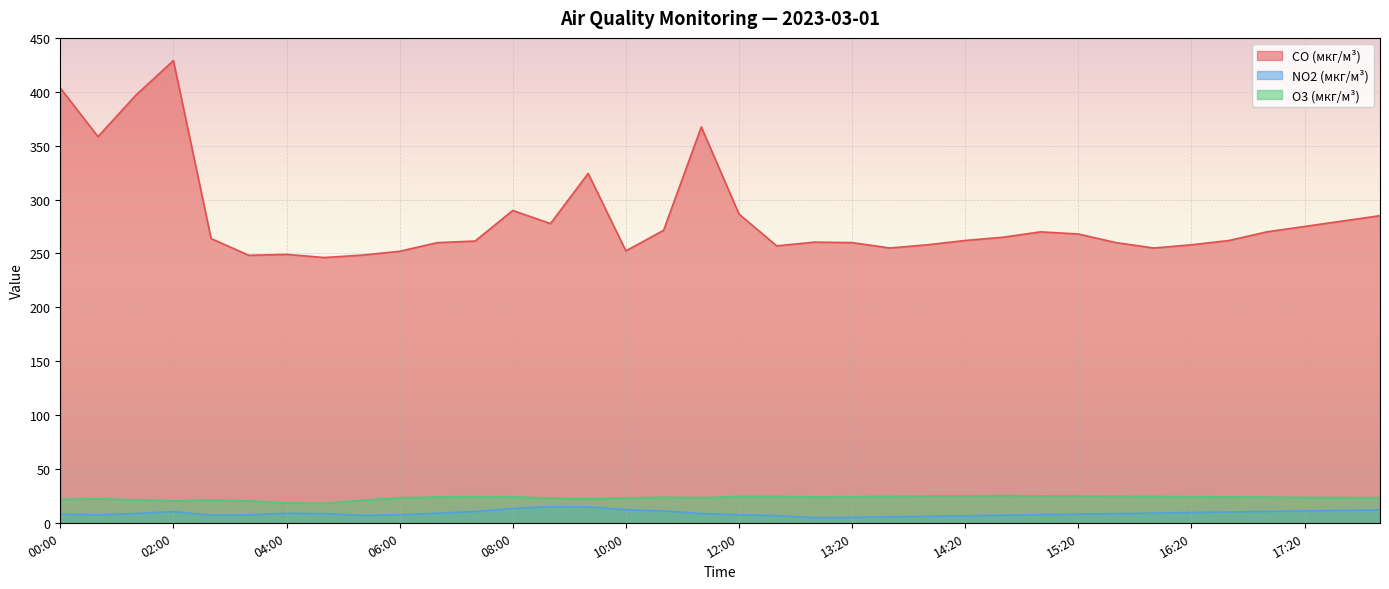

How many series are shown in this chart?

3